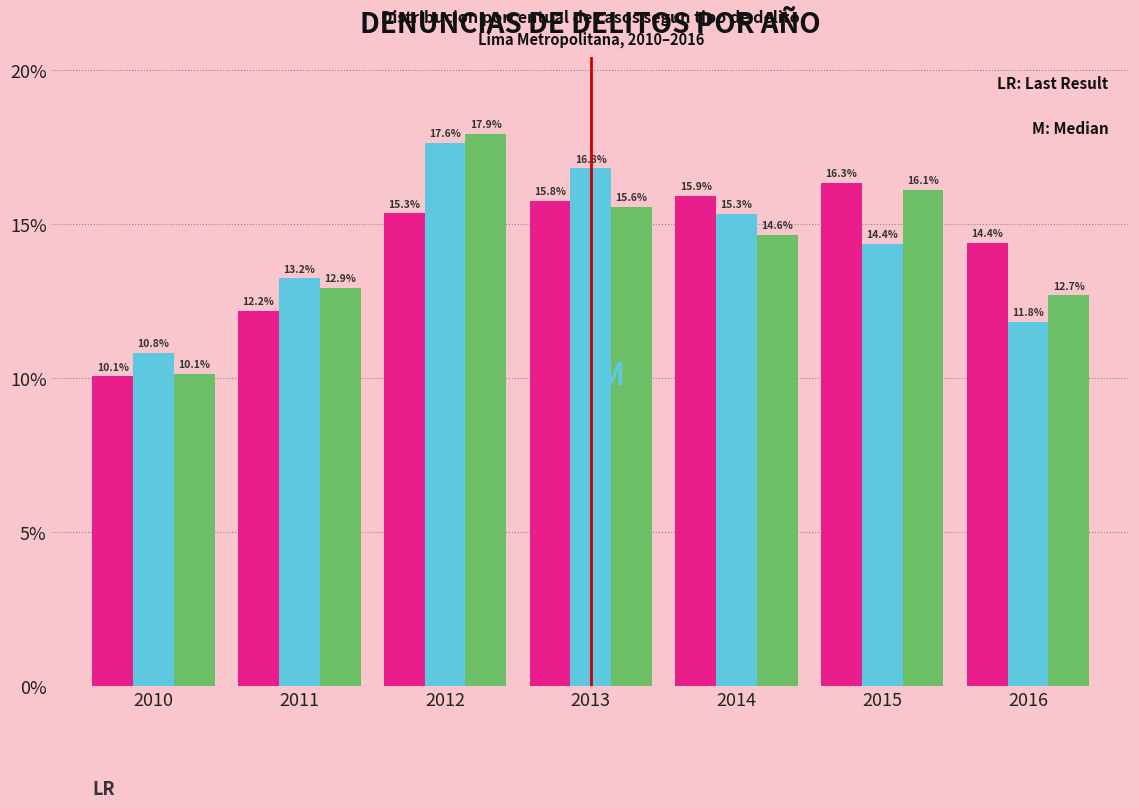

What is the minimum value shown in the chart?

10.1